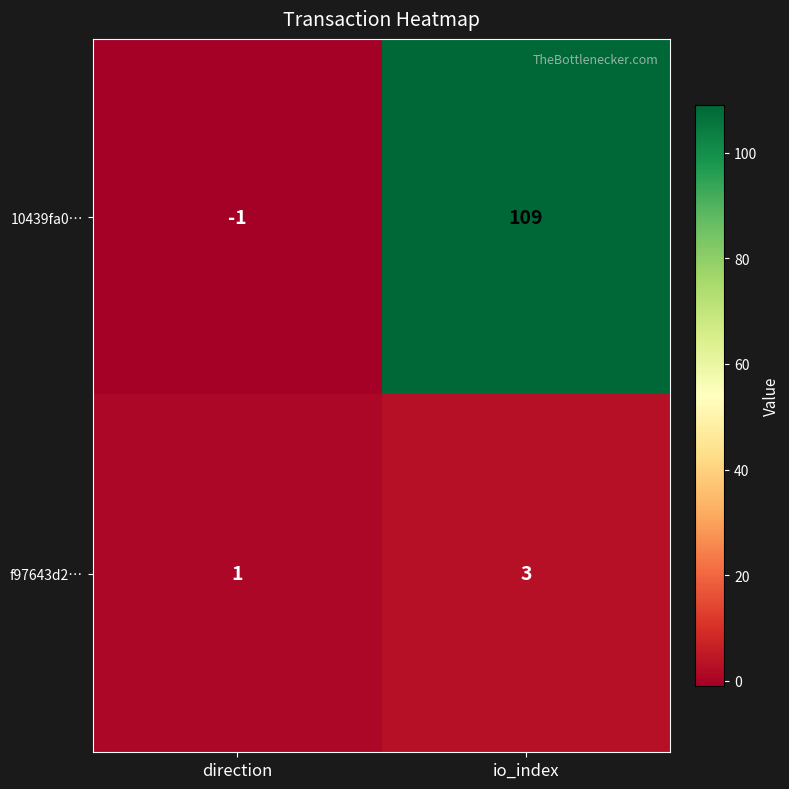

Read the 10439fa0… value at io_index, to the nearest 5.

110